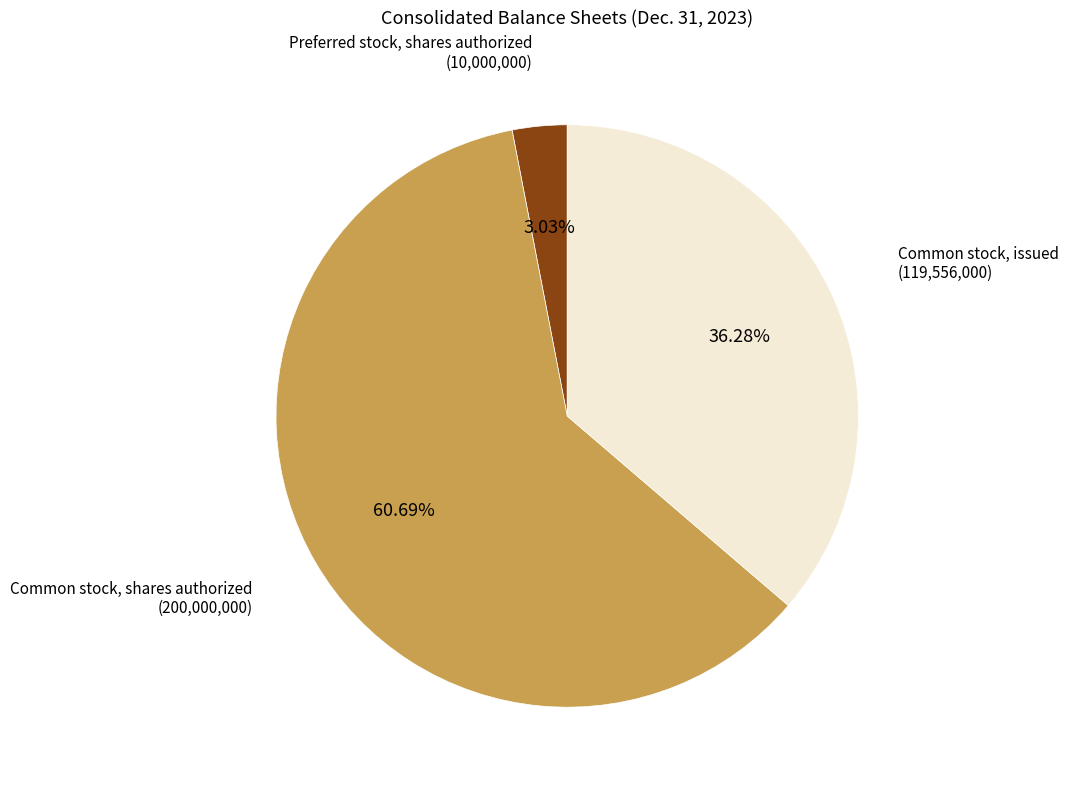

What is the majority slice?

Common stock, shares authorized